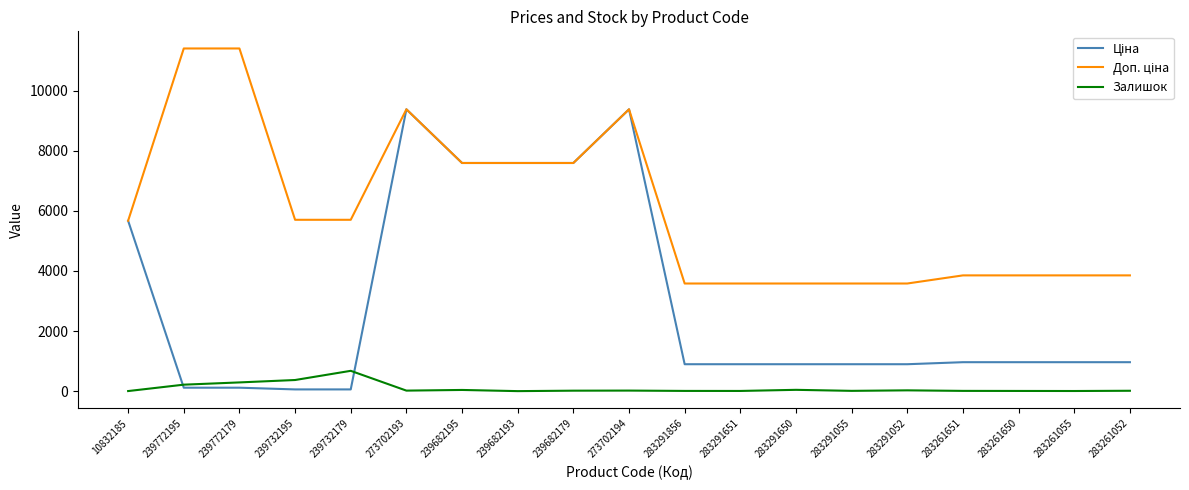

What is the maximum value shown in the chart?

11410.0